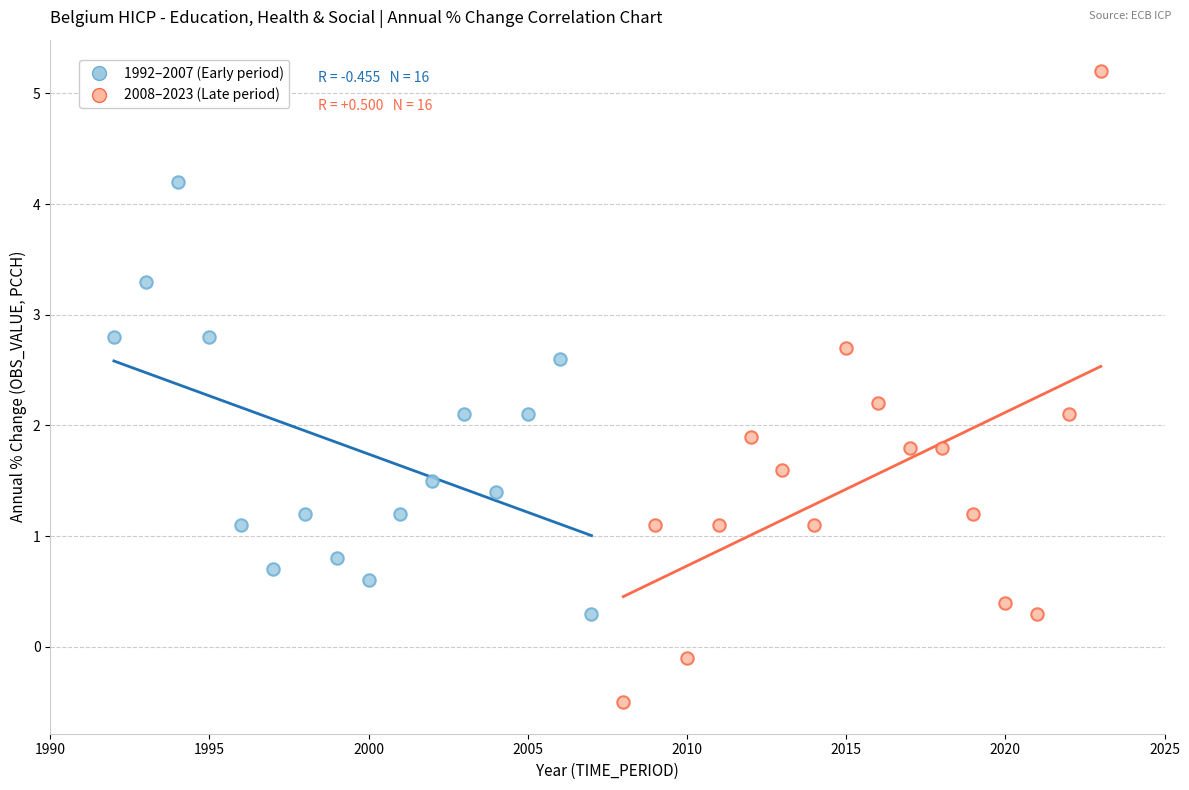

Which series has the largest Y range (max minus min)?

2008–2023 (Late period)